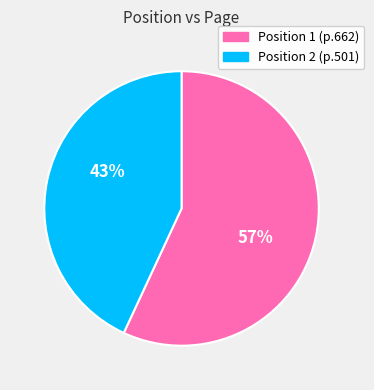

To the nearest percent, what is the difference between the largest and smallest slice percentages?

14%